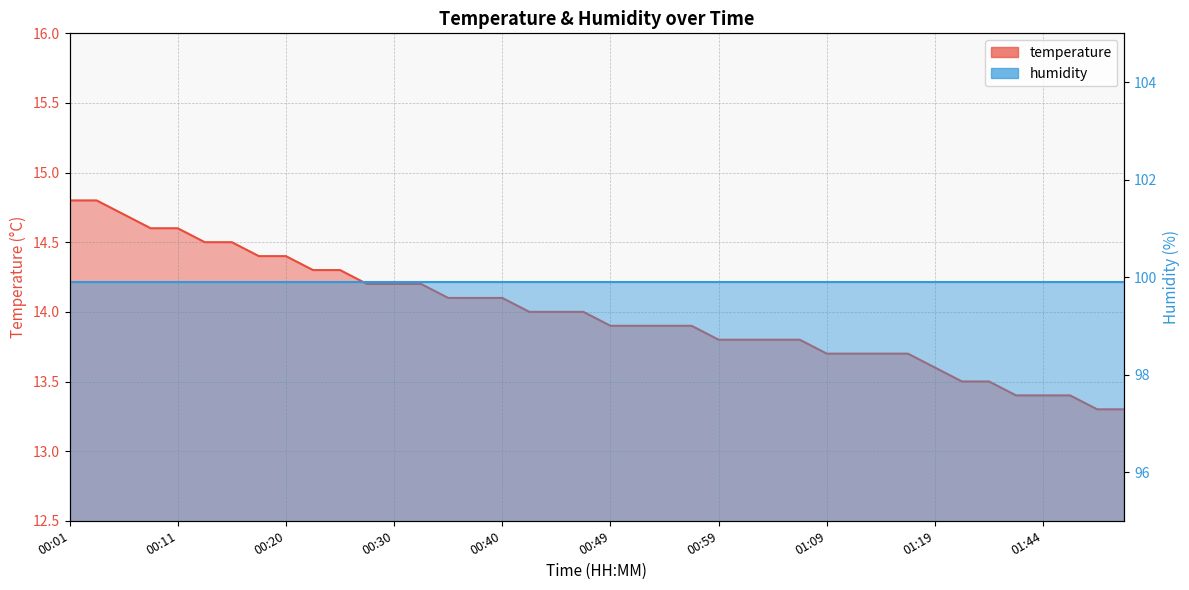

What is the smallest value displayed?

13.3